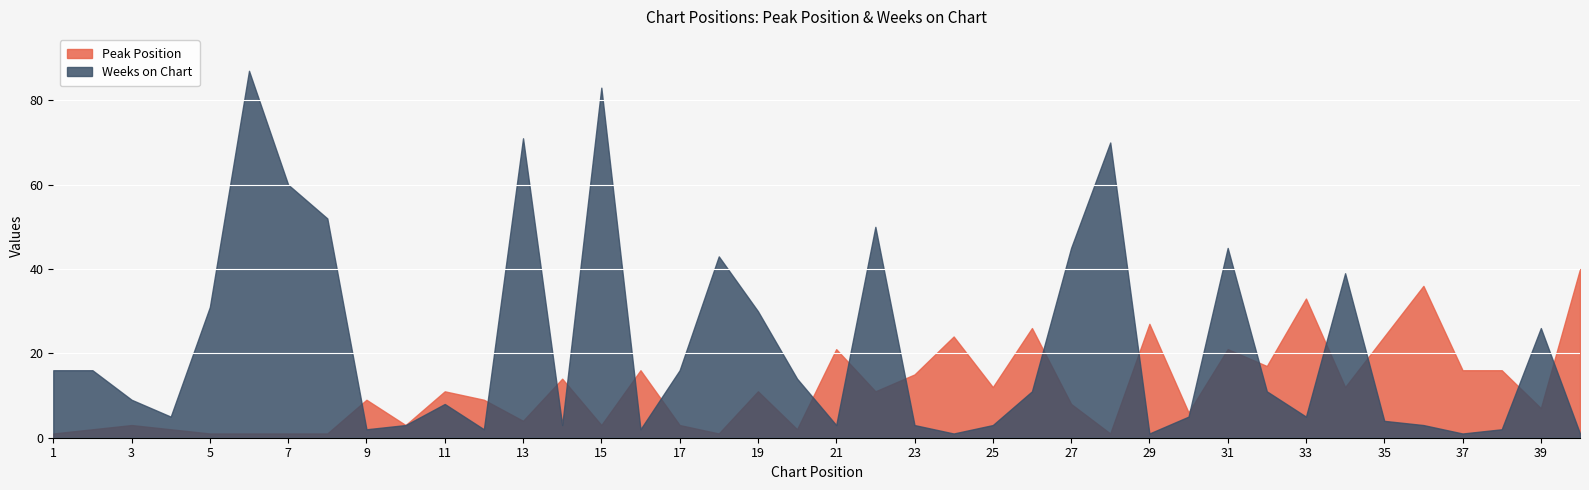

At which category is the sum across all series the highest?

6